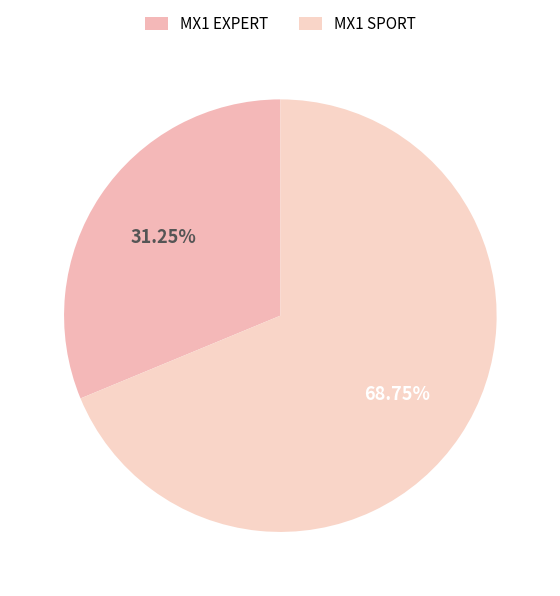

Count the number of slices in the pie.

2